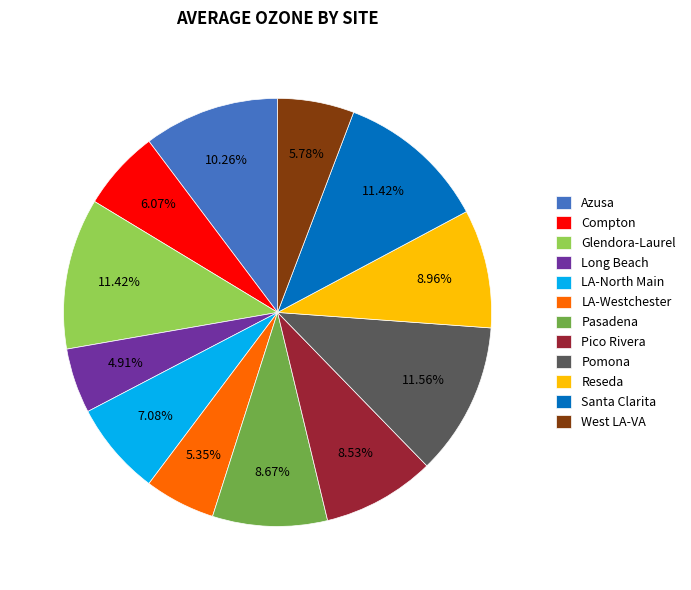

Does any single category account for the majority?

No